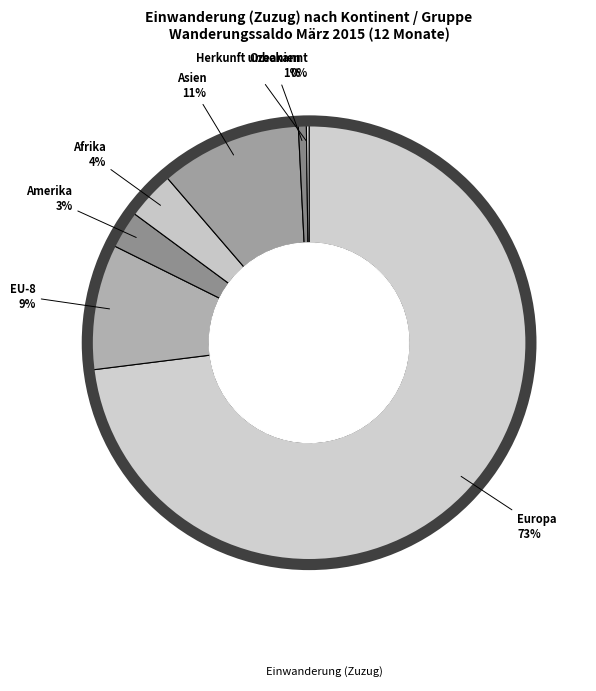

How many slices are in this pie chart?

7